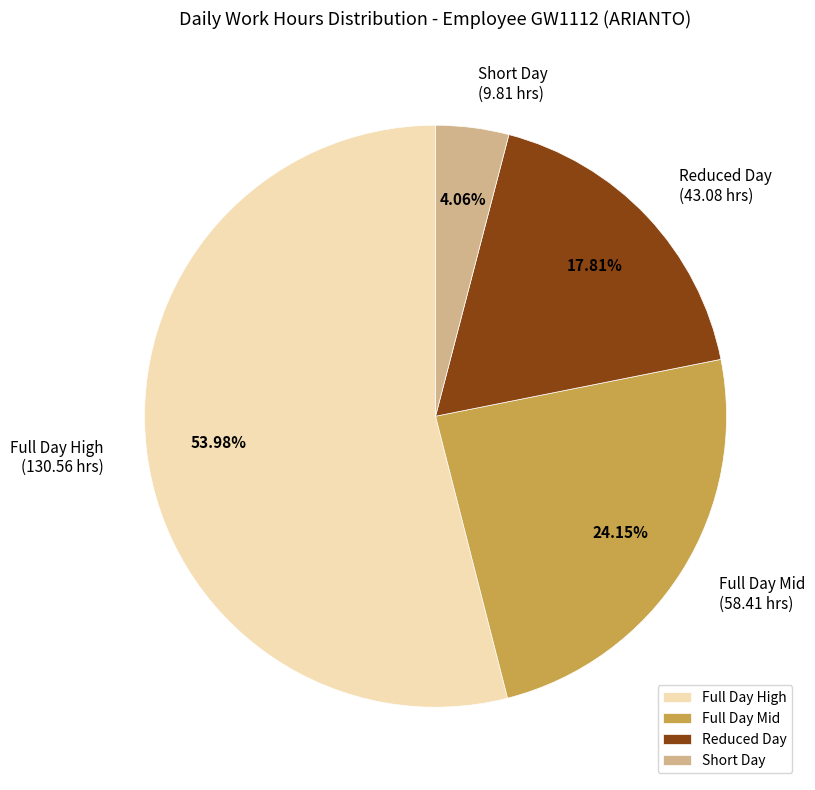

What is the smallest slice in the pie chart?

Short Day